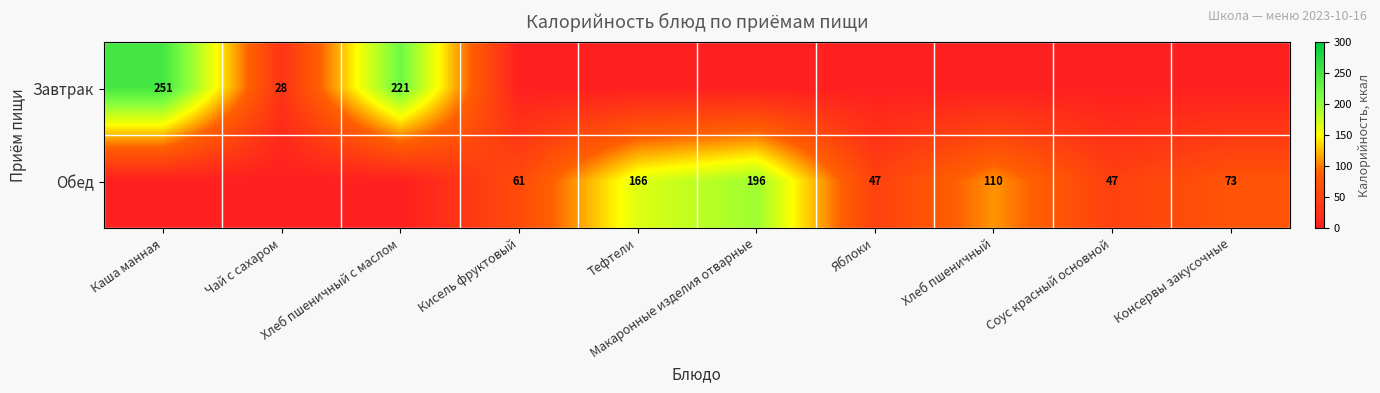

Is the value of Обед at Соус красный основной greater than the value of Завтрак at Чай с сахаром?

Yes